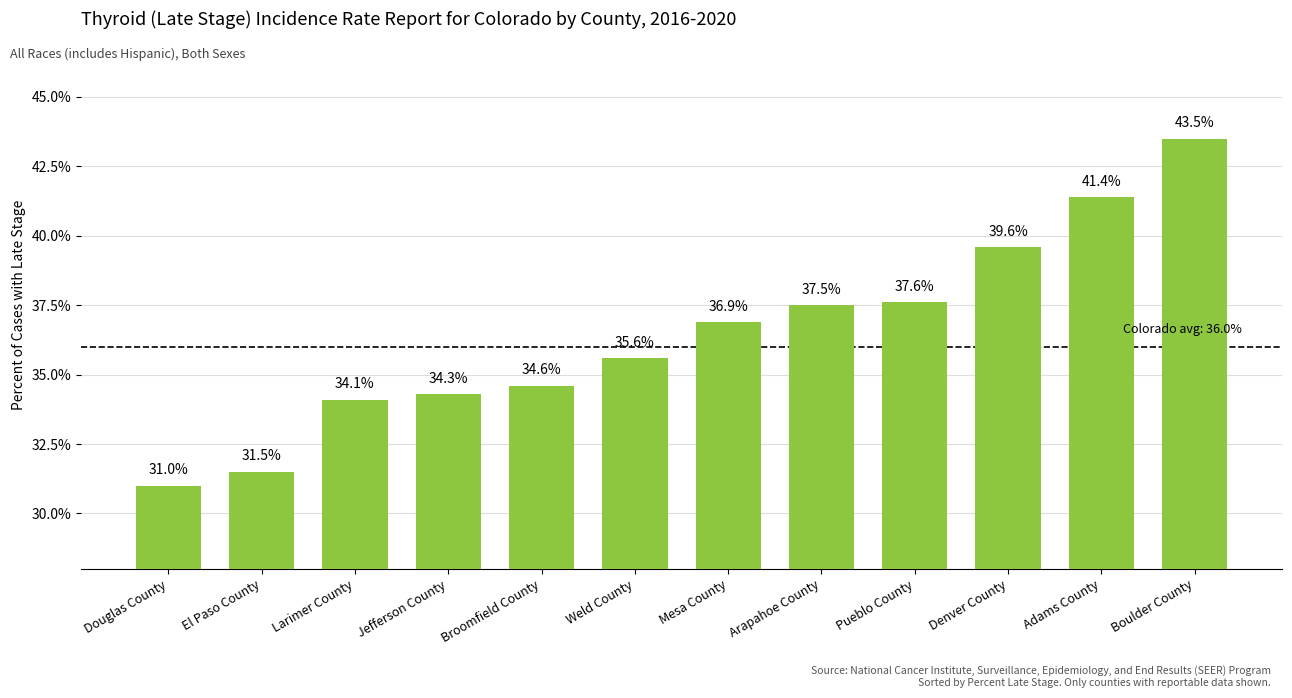

Reading left to right, extract all data points from this chart.

31.0	31.5	34.1	34.3	34.6	35.6	36.9	37.5	37.6	39.6	41.4	43.5